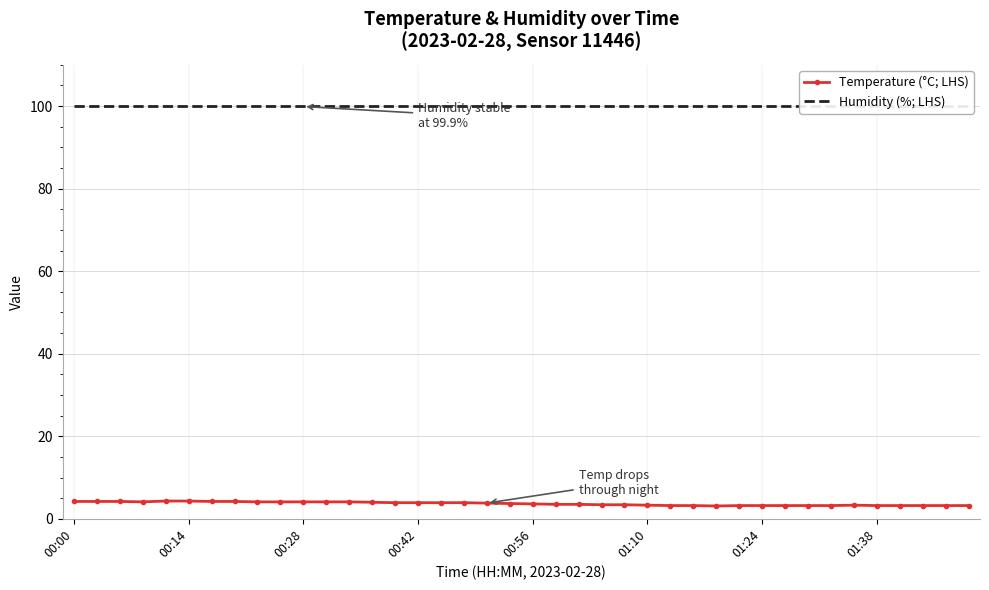

True or false: Humidity (%; LHS) has more than 1 points higher than both neighbors.

False